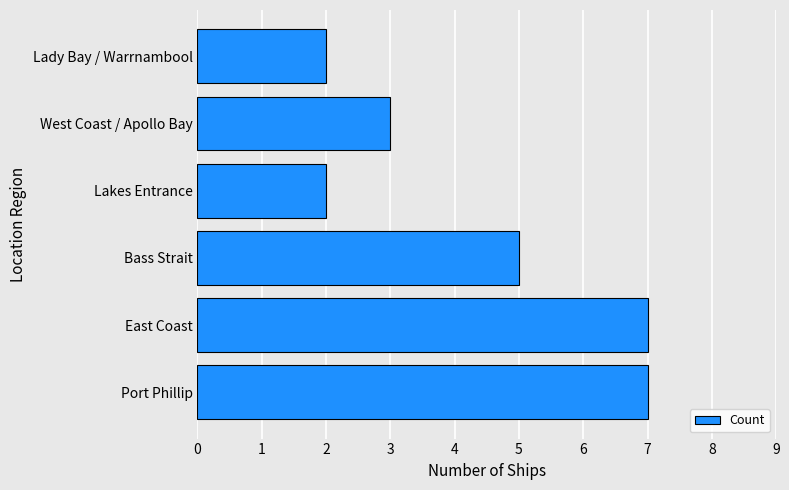

Reading bottom to top, transcribe all the data shown in this chart.

Port Phillip=7	East Coast=7	Bass Strait=5	Lakes Entrance=2	West Coast / Apollo Bay=3	Lady Bay / Warrnambool=2